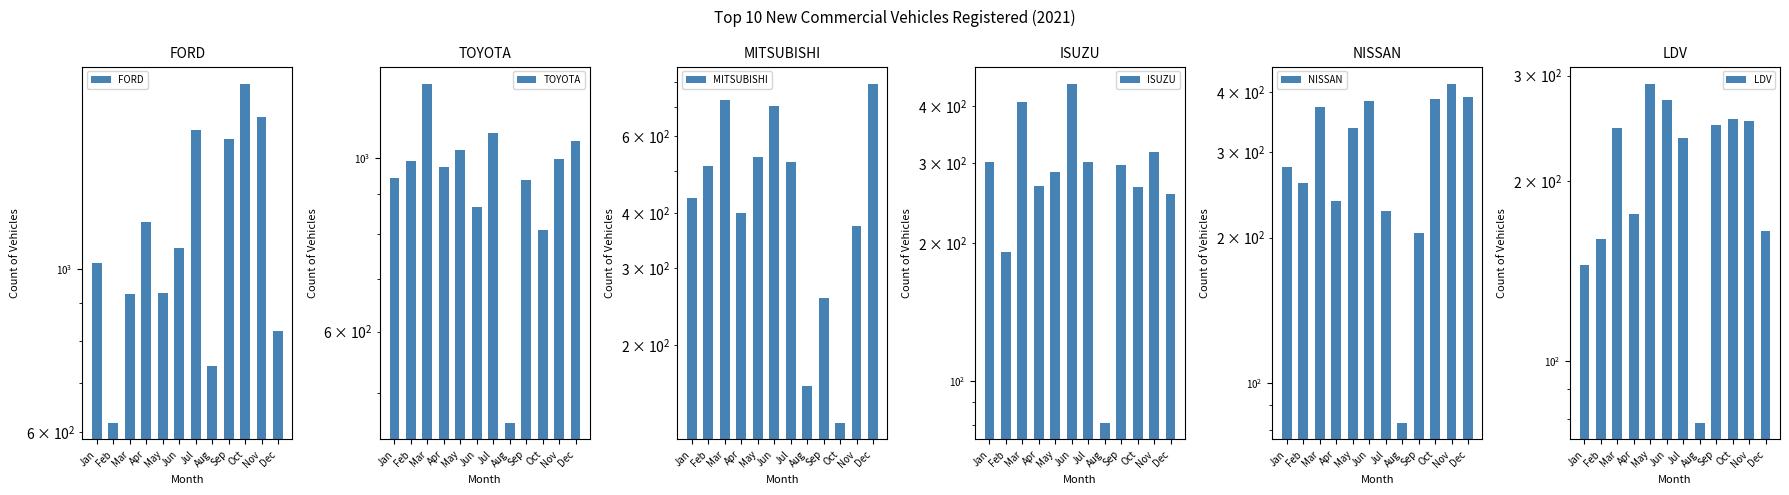

What is the difference between the maximum and minimum values in the TOYOTA series?

786